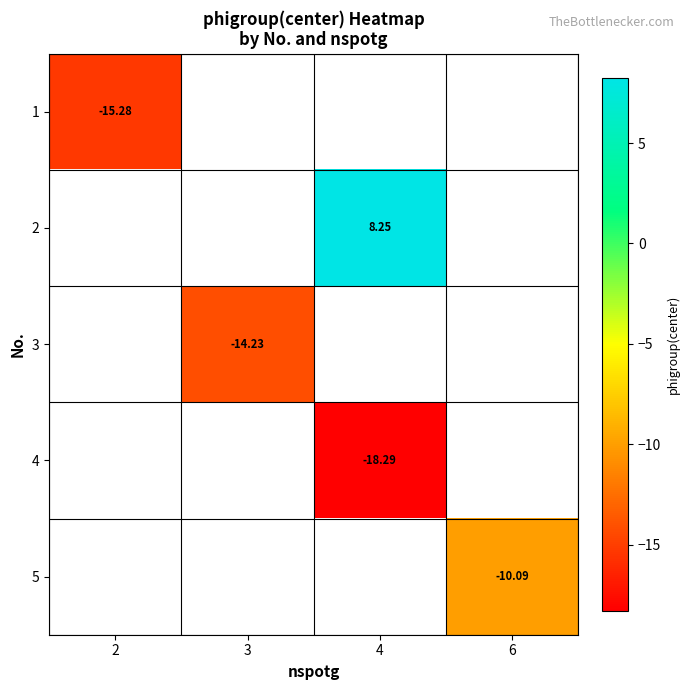

The 4 series shows -18.3 at 4. True or false?

True